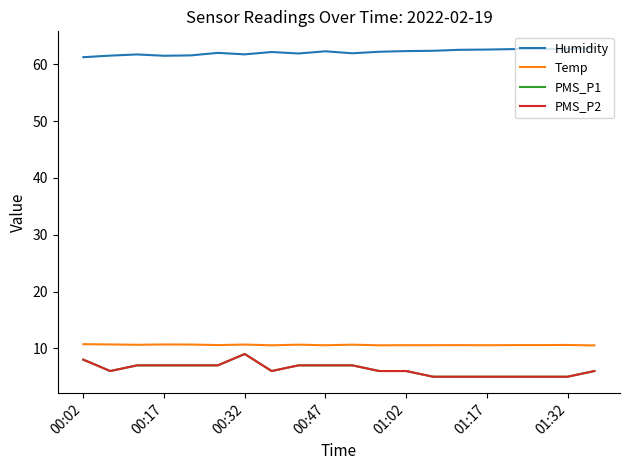

What is the sum of all PMS_P2 values?

126.0